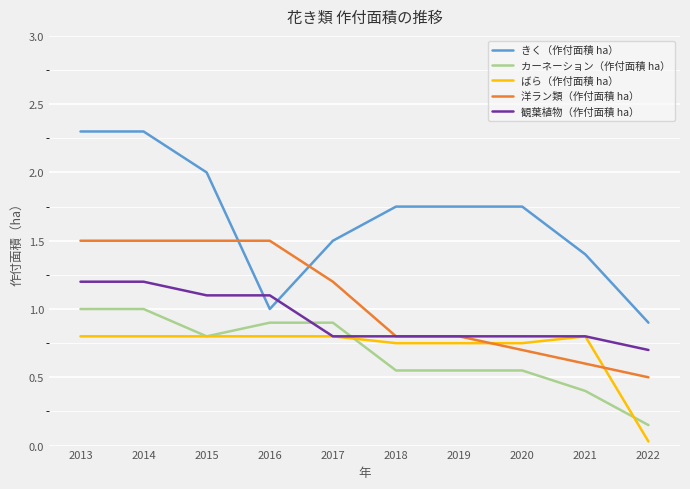

Is the value of 観葉植物（作付面積 ha） at 2019 greater than the value of きく（作付面積 ha） at 2013?

No